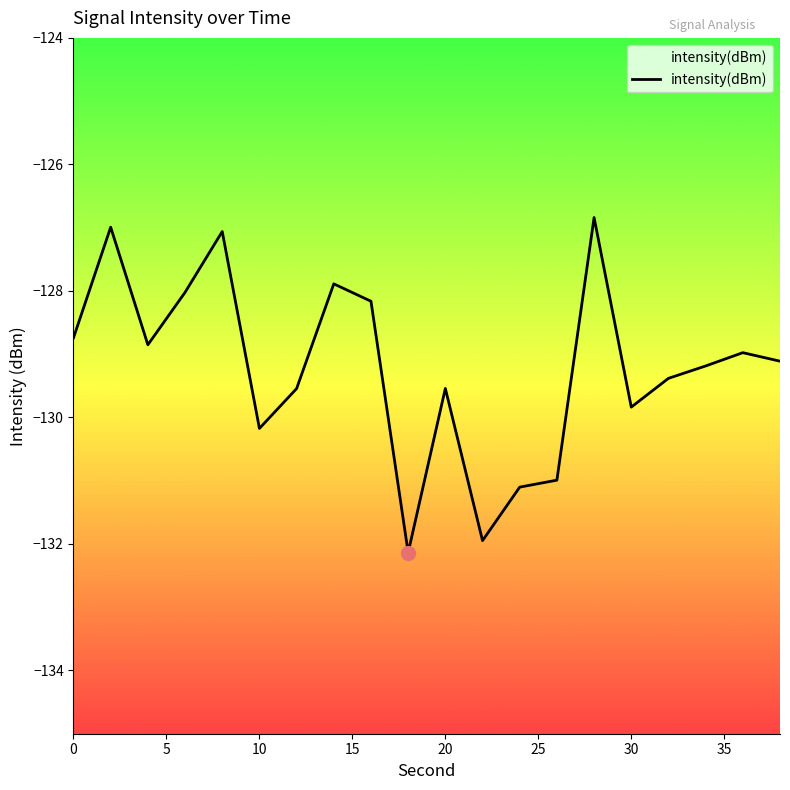

How many points are lower than both their immediate neighbors (excluding endpoints)?

5